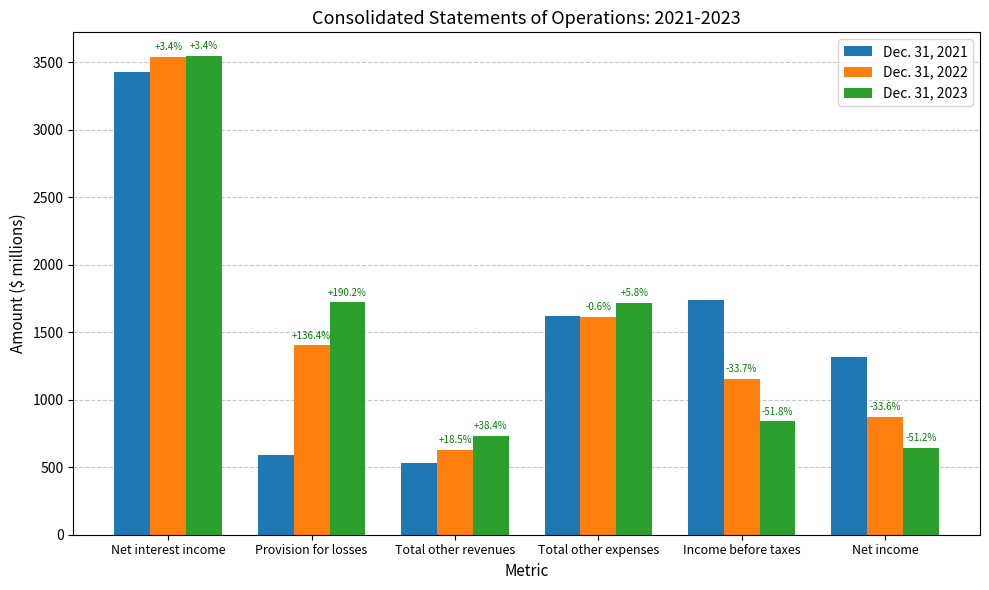

Which series has the largest total across all categories?

Dec. 31, 2021